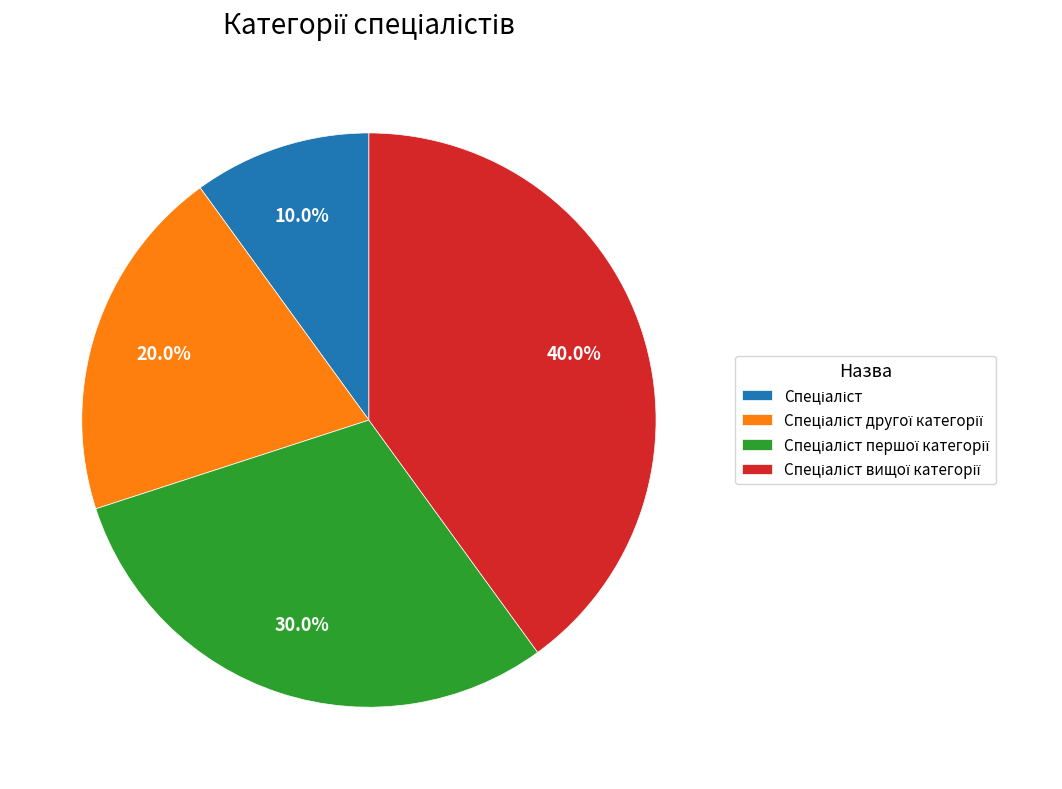

Is there a majority slice in this chart?

No